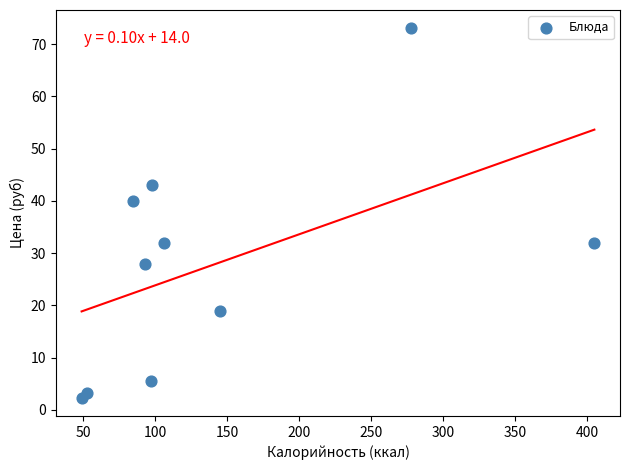

What Y value in the scatter plot is closest to 37?

40.0